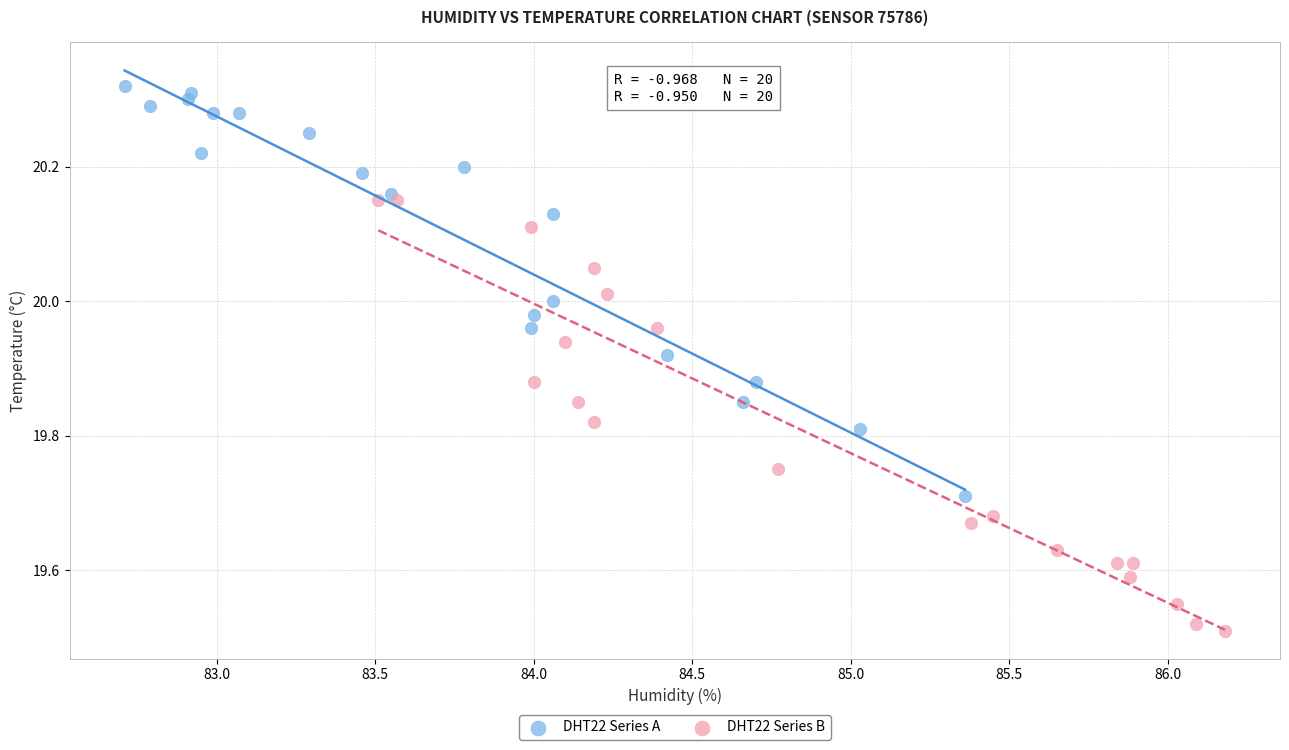

Which series contains the highest Y value?

DHT22 Series A